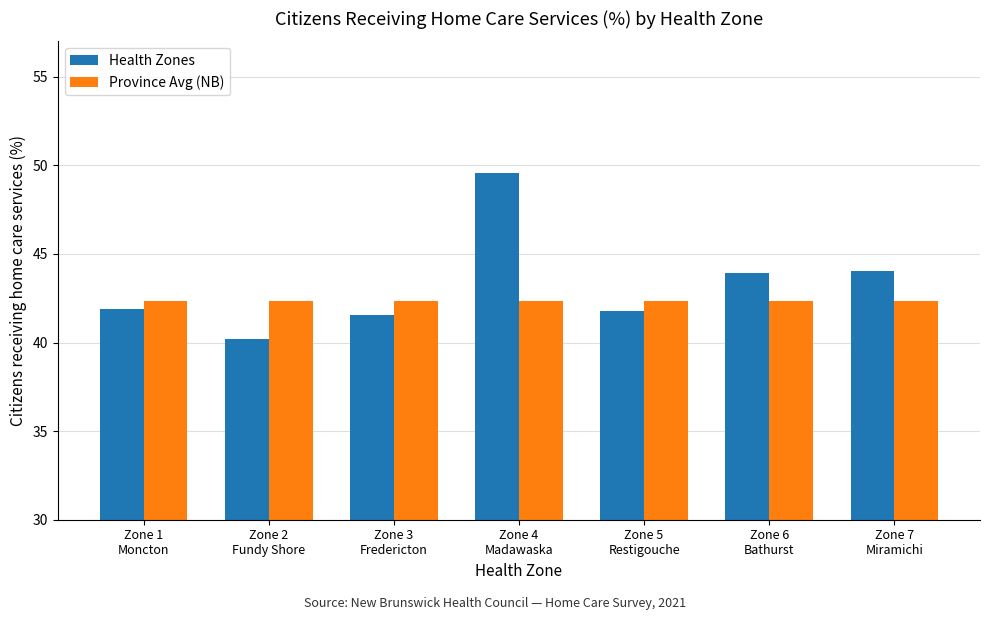

What is the difference between the maximum and minimum values in the Health Zones series?

9.4